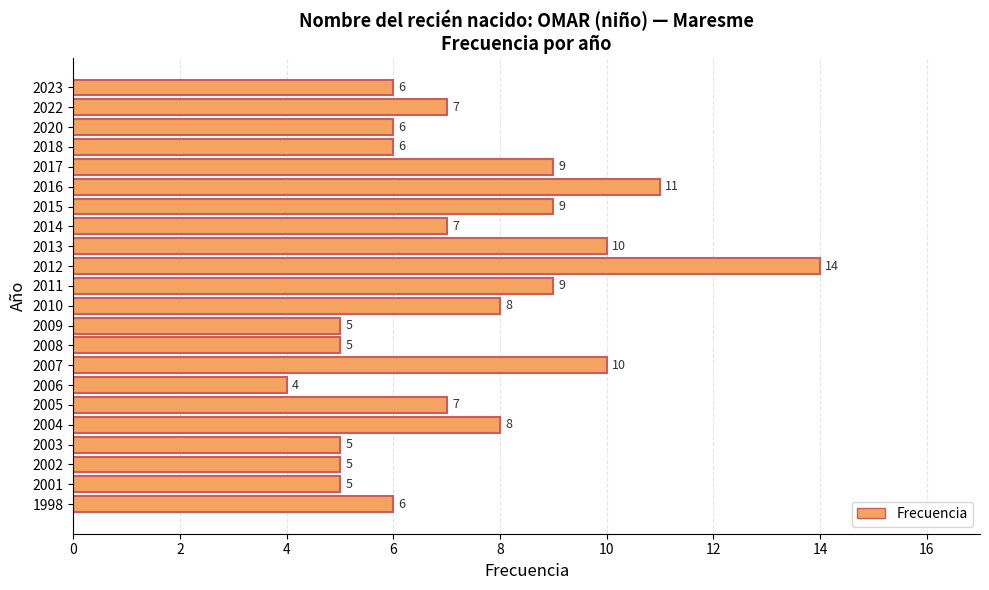

What is the smallest value displayed?

4